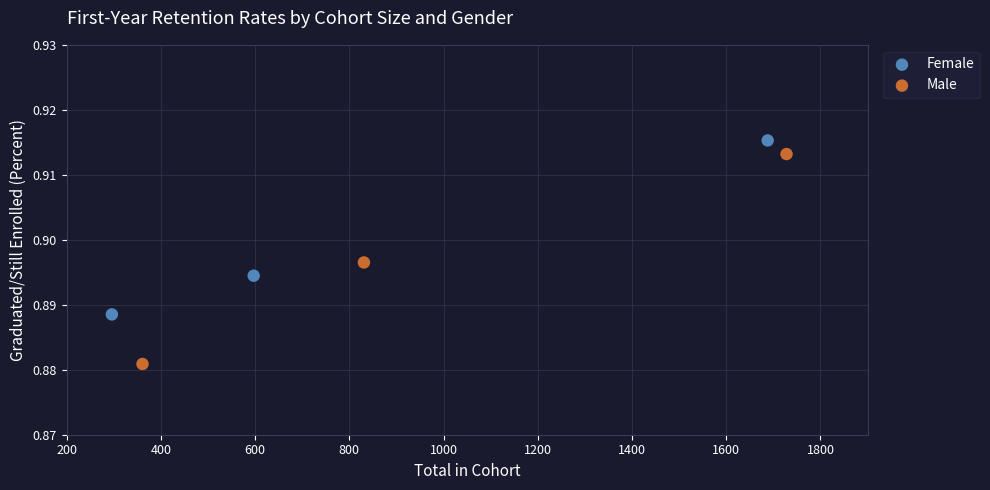

Which series reaches the maximum Y coordinate?

Female